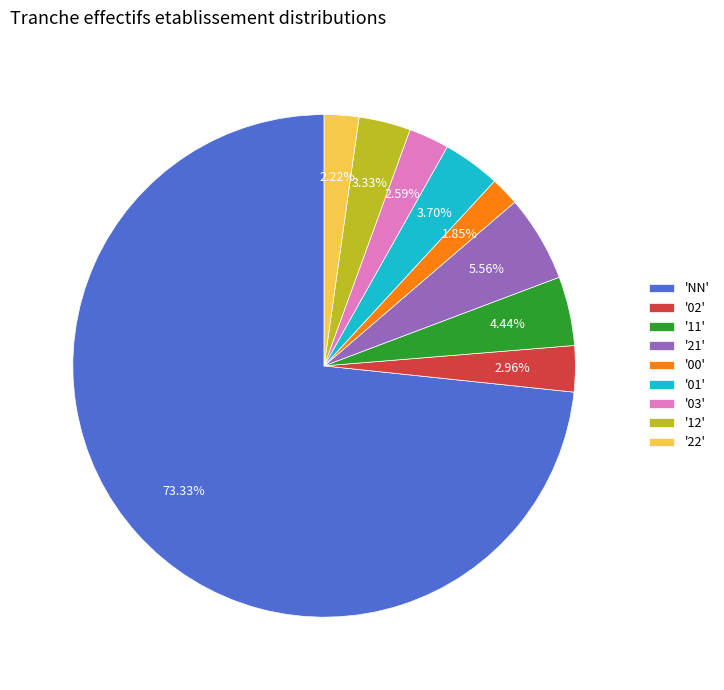

Does any single category account for the majority?

Yes